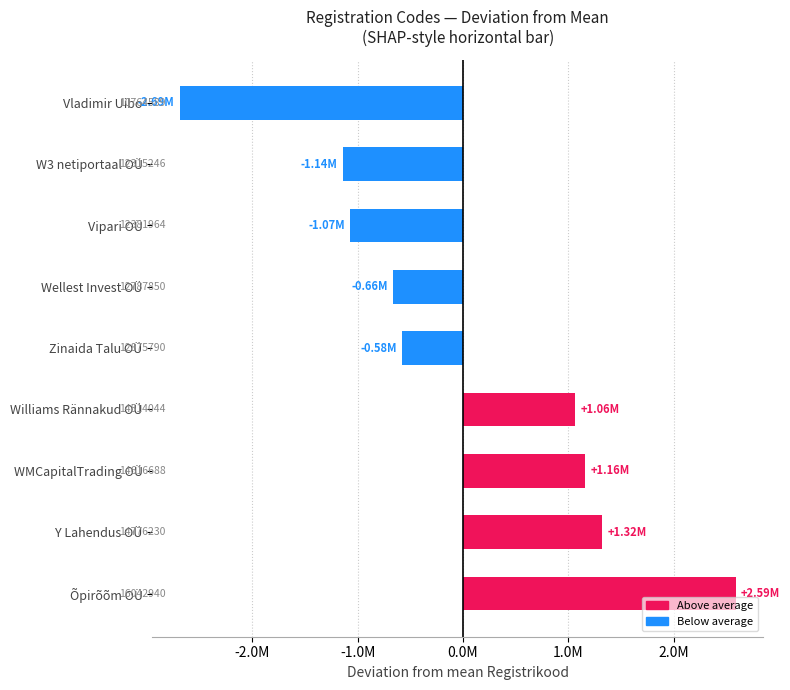

Does the chart contain any negative values?

Yes